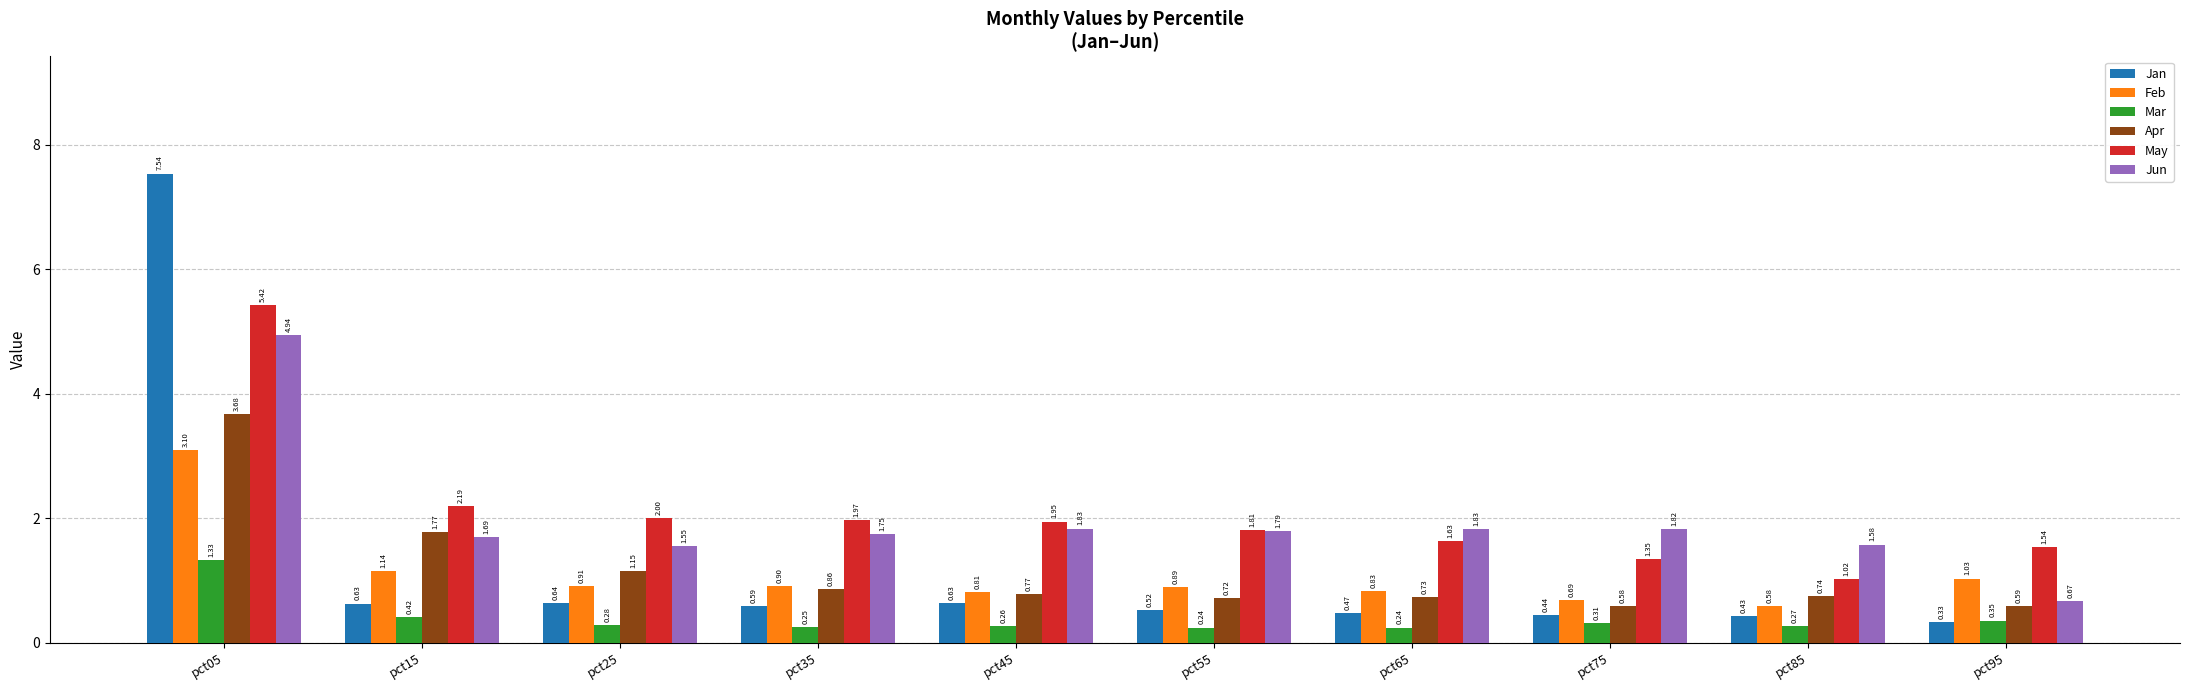

Between pct05 and pct25, which series saw the biggest shift?

Jan